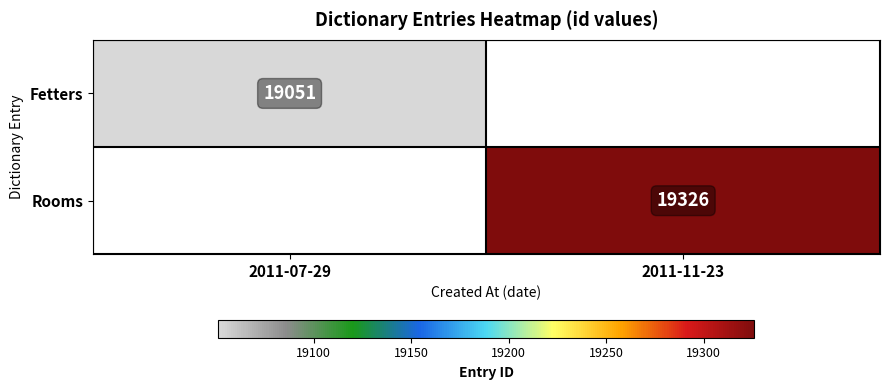

The value of Rooms at 2011-11-23 is 19326. True or false?

True